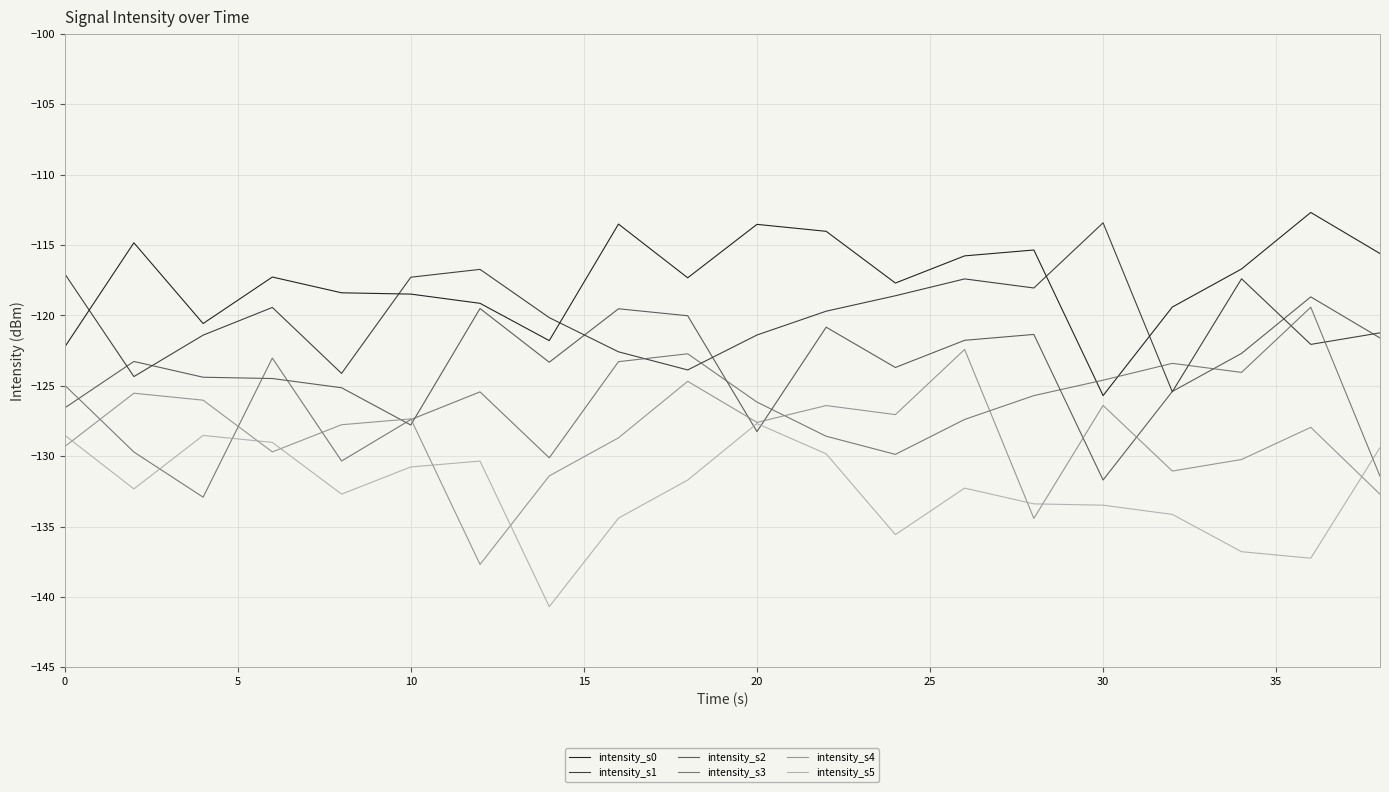

Which series has the largest total across all categories?

intensity_s0